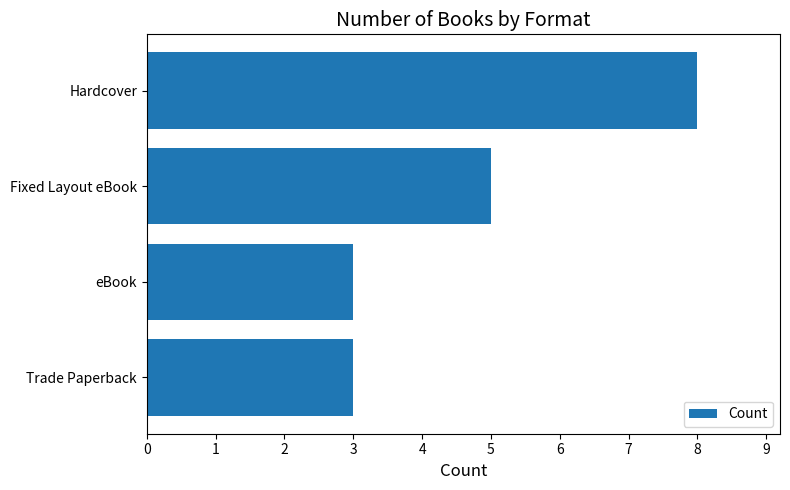

What is the difference between the values at Trade Paperback and Hardcover?

5